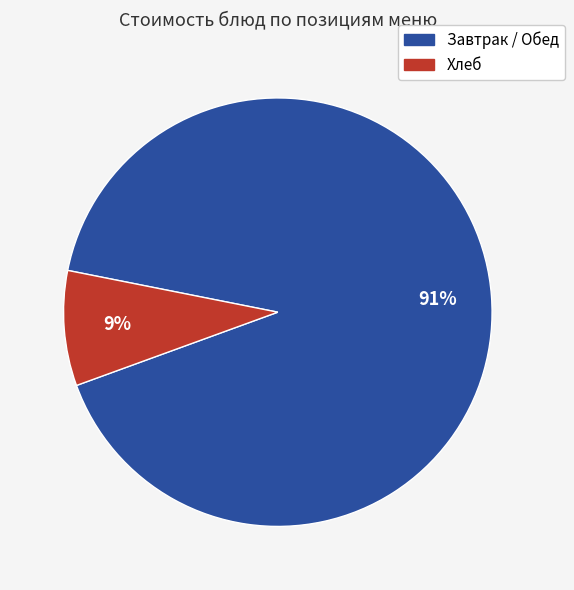

To the nearest percent, what is the average slice percentage?

50%